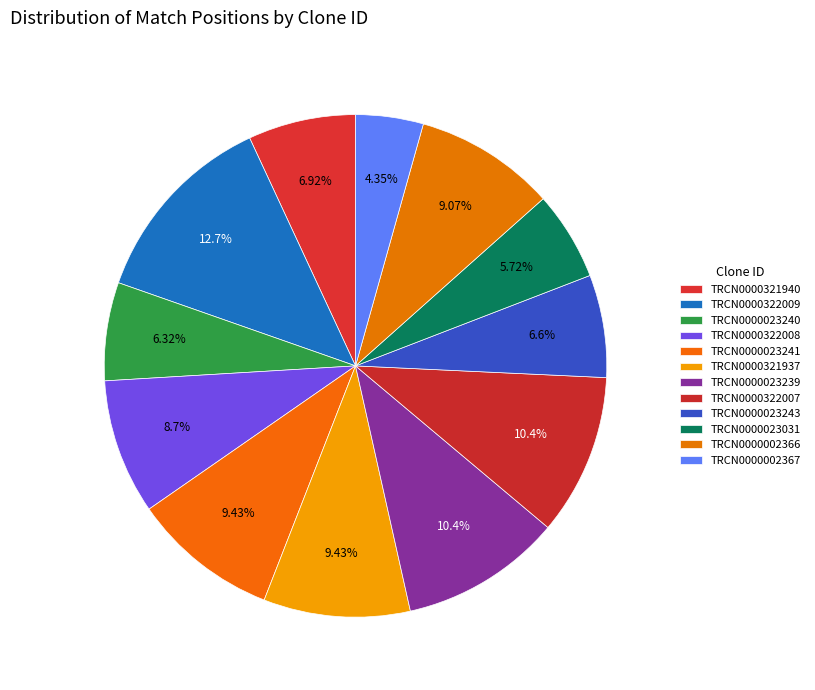

Count the number of slices in the pie.

12